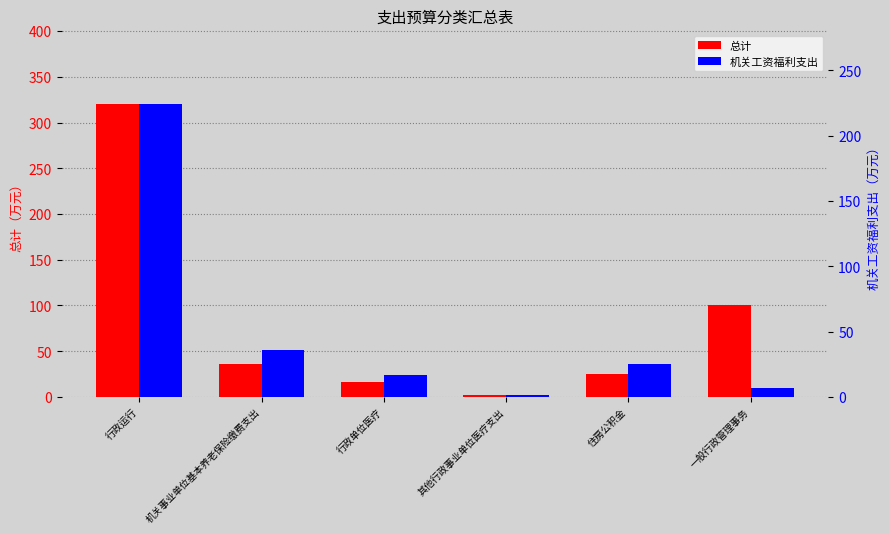

Which category has the lowest value in the 总计 series?

其他行政事业单位医疗支出